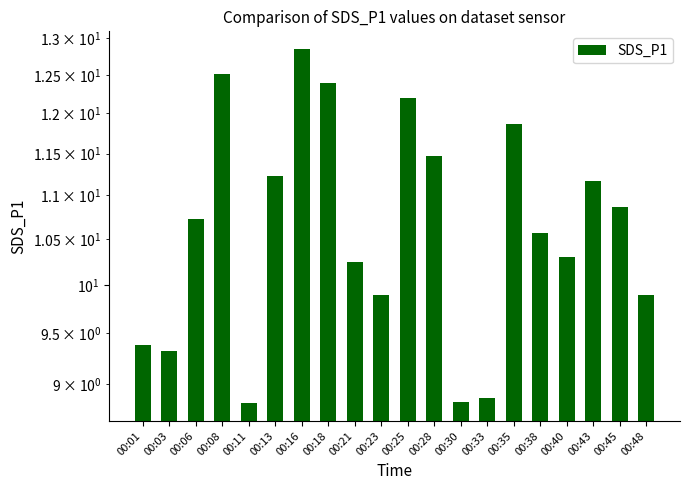

Rank the categories by value from lowest to highest.

00:11, 00:30, 00:33, 00:03, 00:01, 00:23, 00:48, 00:21, 00:40, 00:38, 00:06, 00:45, 00:43, 00:13, 00:28, 00:35, 00:25, 00:18, 00:08, 00:16